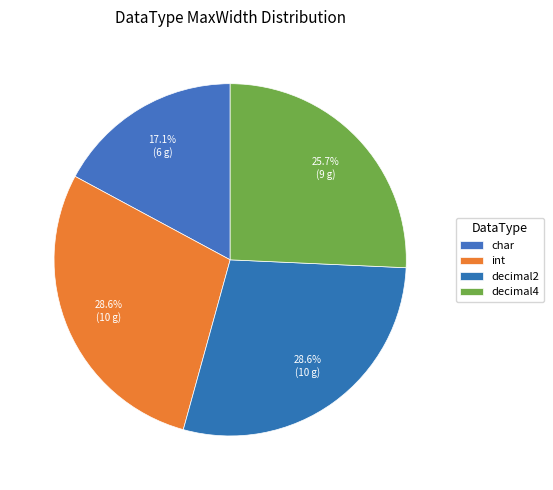

To the nearest percent, what is the difference between the char and decimal4 slice percentages?

9%